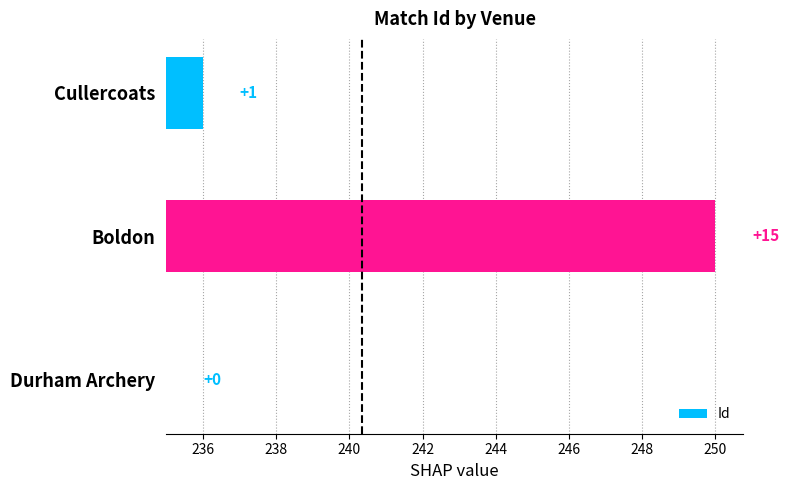

How many distinct data groups are displayed?

1